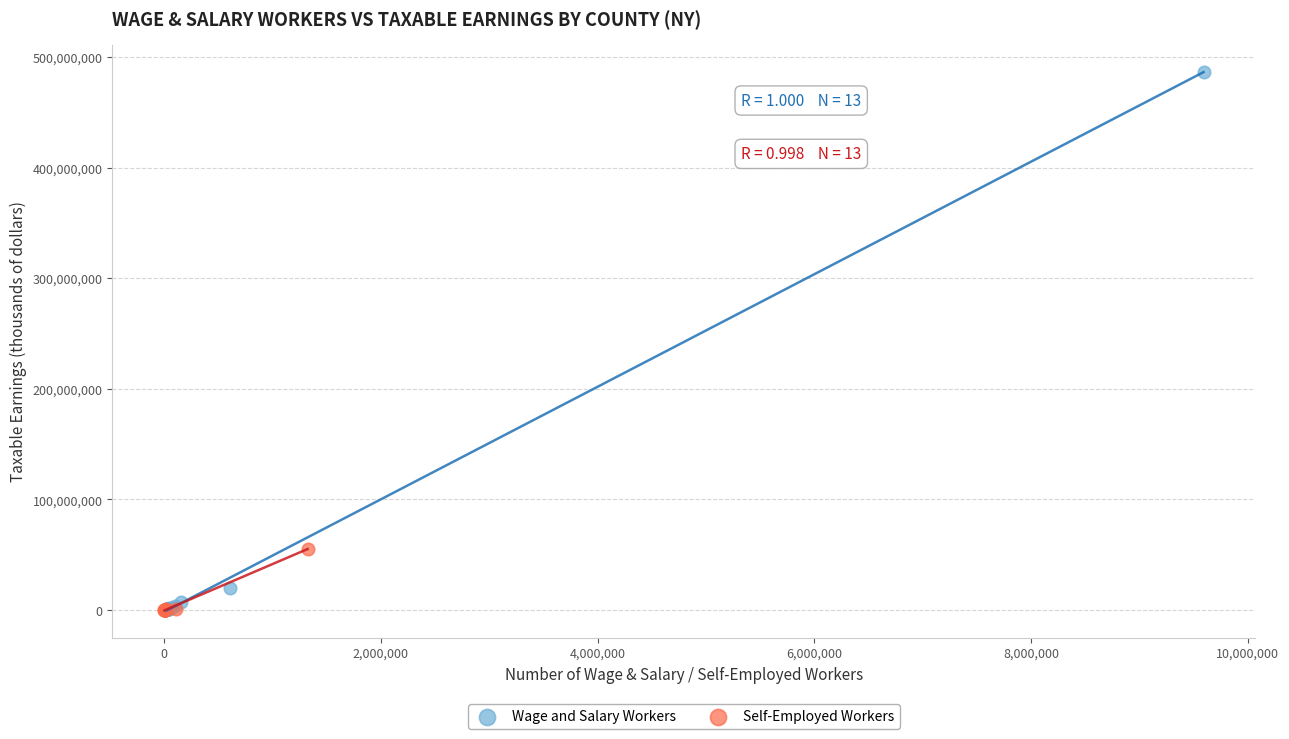

Which series has the widest spread of Y values?

Wage and Salary Workers